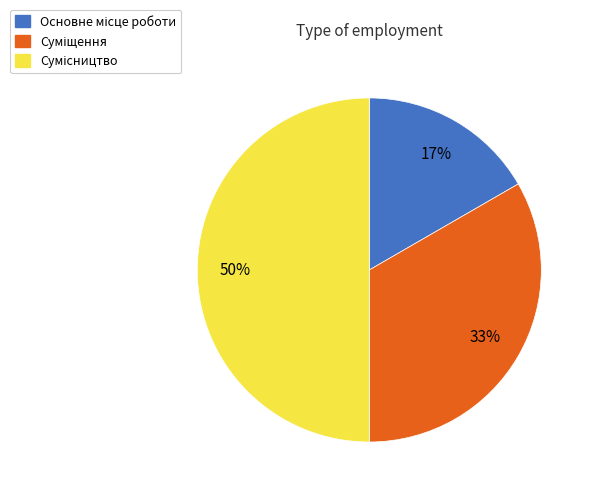

How many segments does this pie chart have?

3